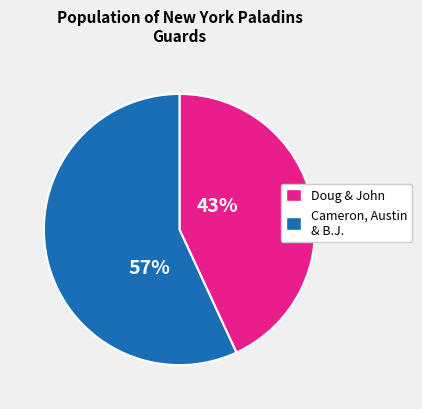

Count the number of slices in the pie.

2